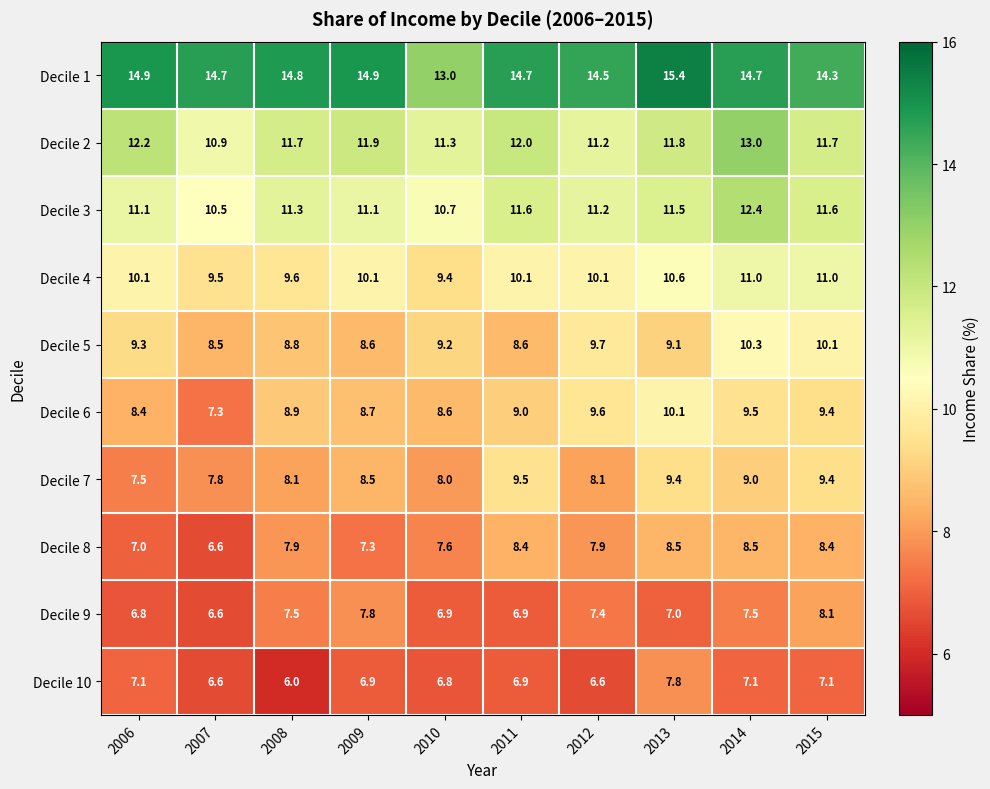

What is the maximum value shown in the chart?

15.4